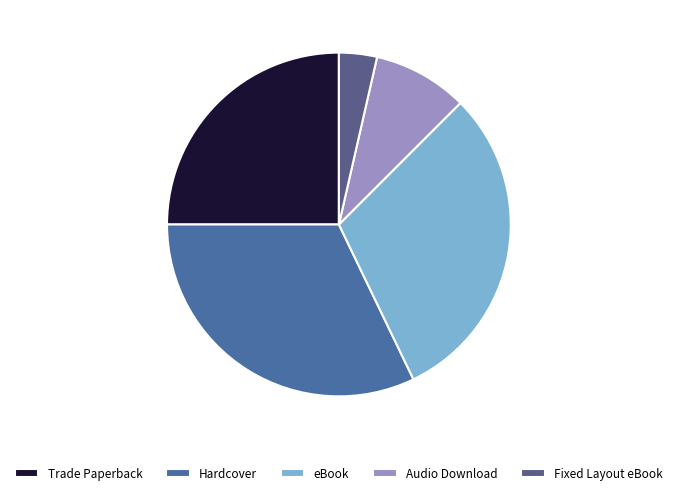

To the nearest percent, what is the combined percentage of eBook and Trade Paperback?

55%